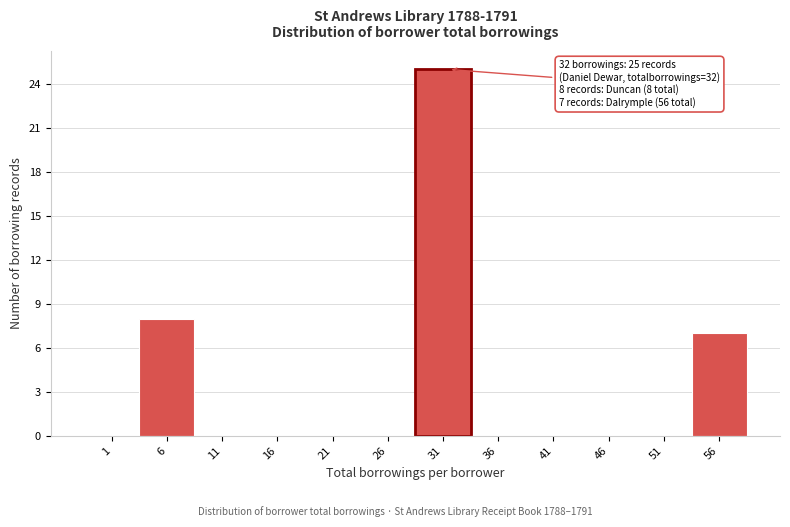

Reading left to right, what are all the values shown in this chart?

1=0	6=8	11=0	16=0	21=0	26=0	31=25	36=0	41=0	46=0	51=0	56=7